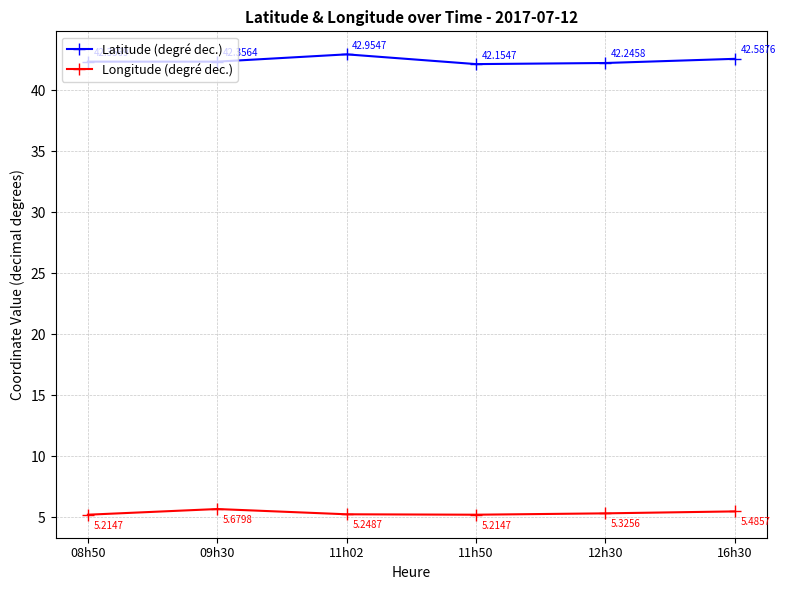

What is the label of the 5th point from the right?

09h30